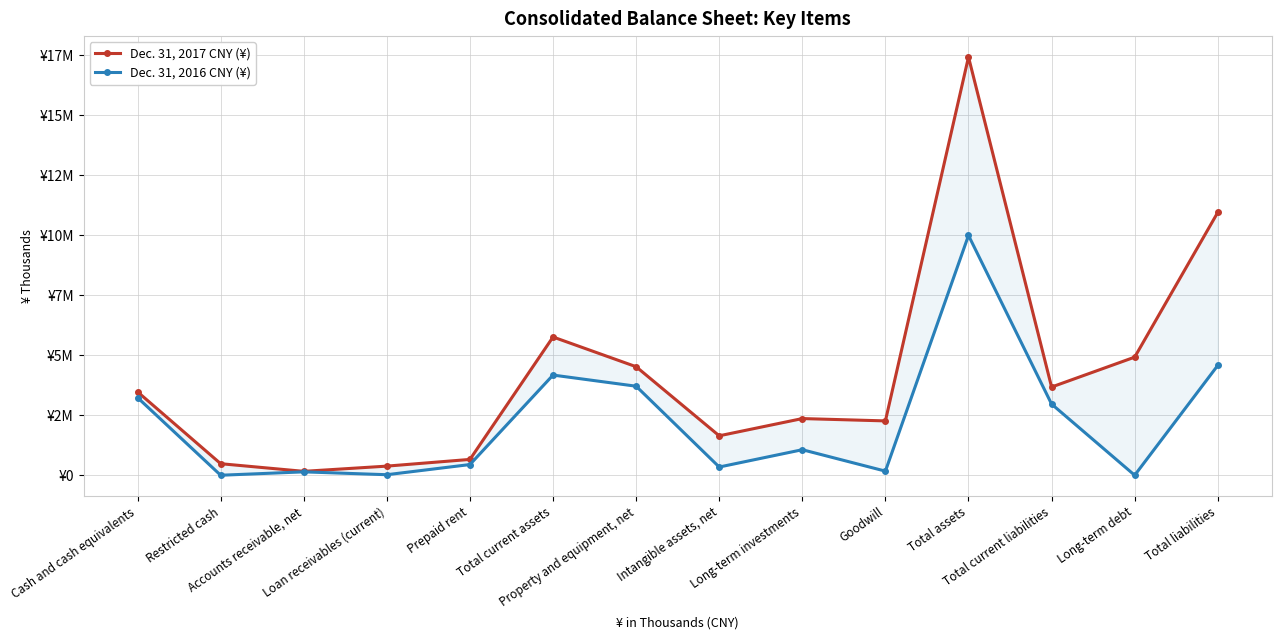

Which series changed the most between Total current assets and Intangible assets, net?

Dec. 31, 2017 CNY (¥)